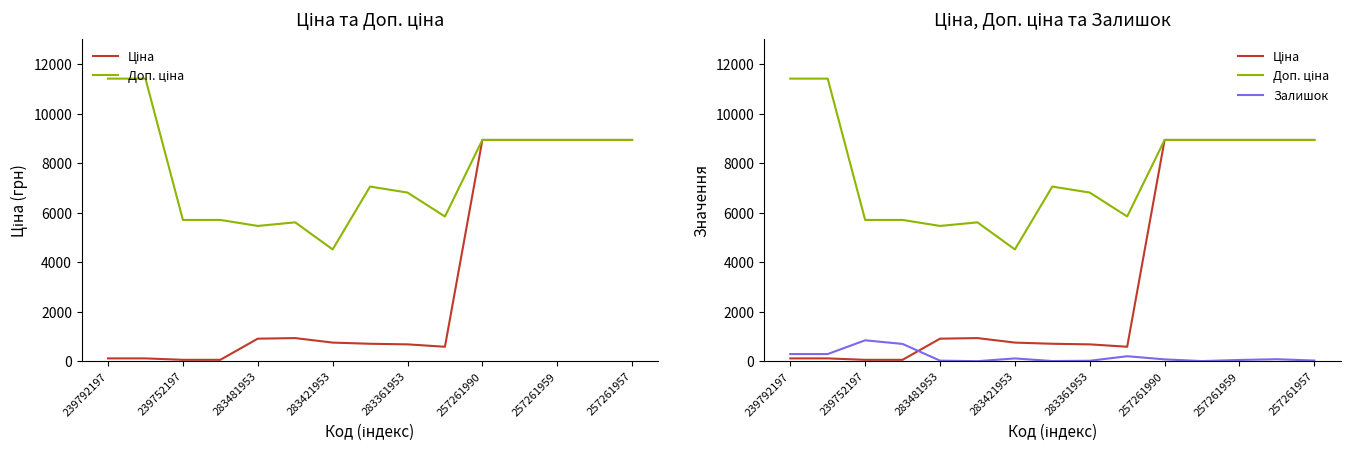

True or false: Ціна has more than 2 interior local peaks.

False